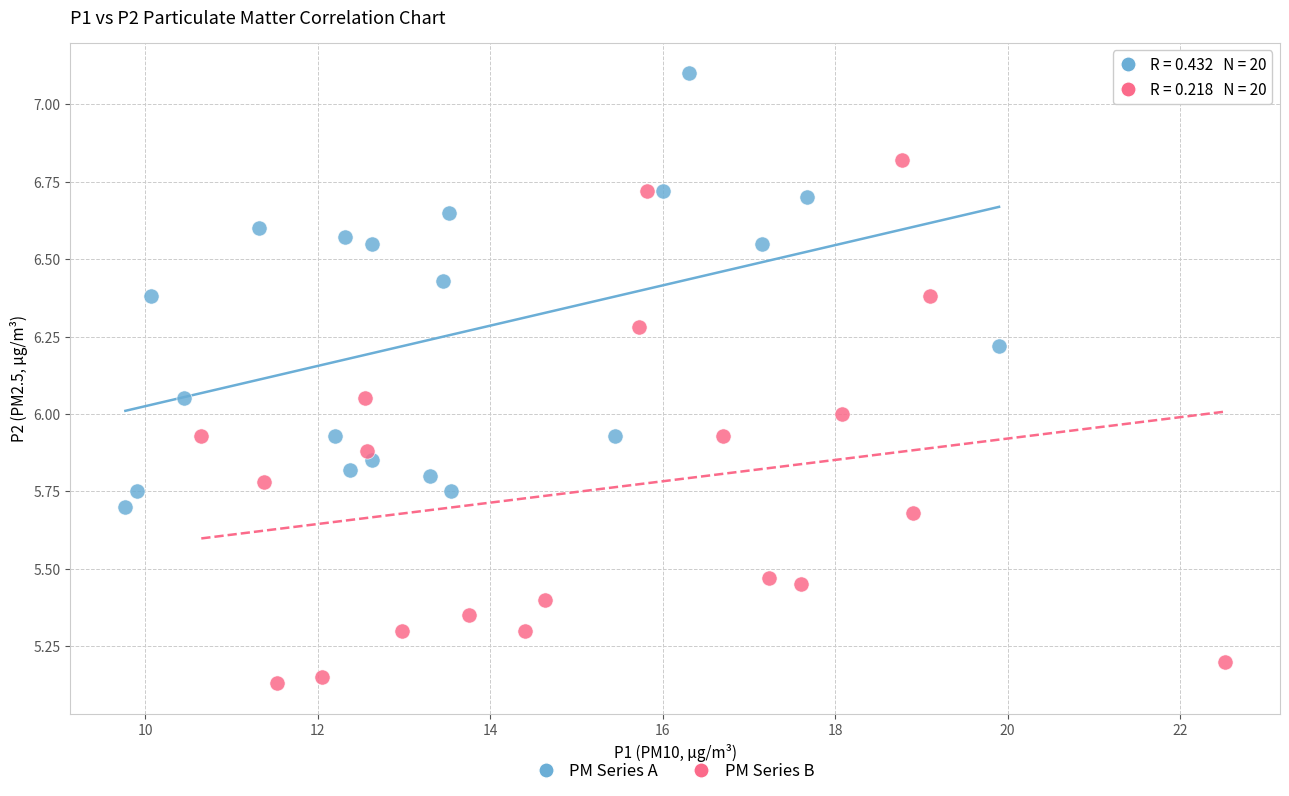

Which series reaches the minimum Y coordinate?

PM Series B